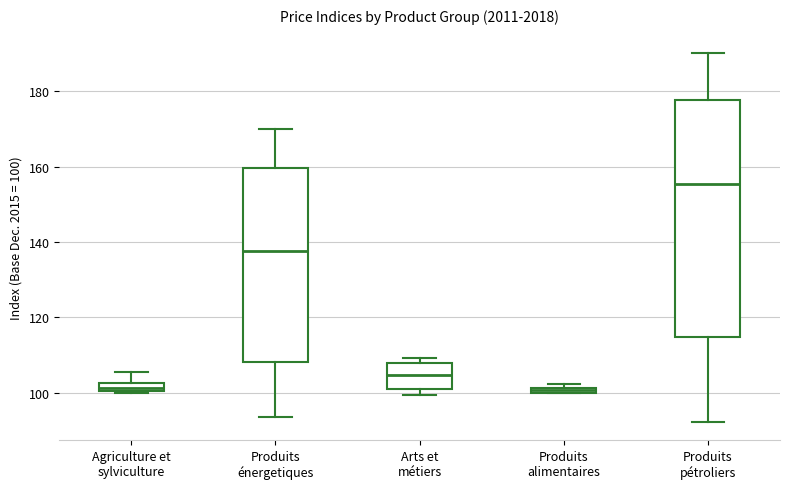

Which box has the highest median line?

Produits pétroliers